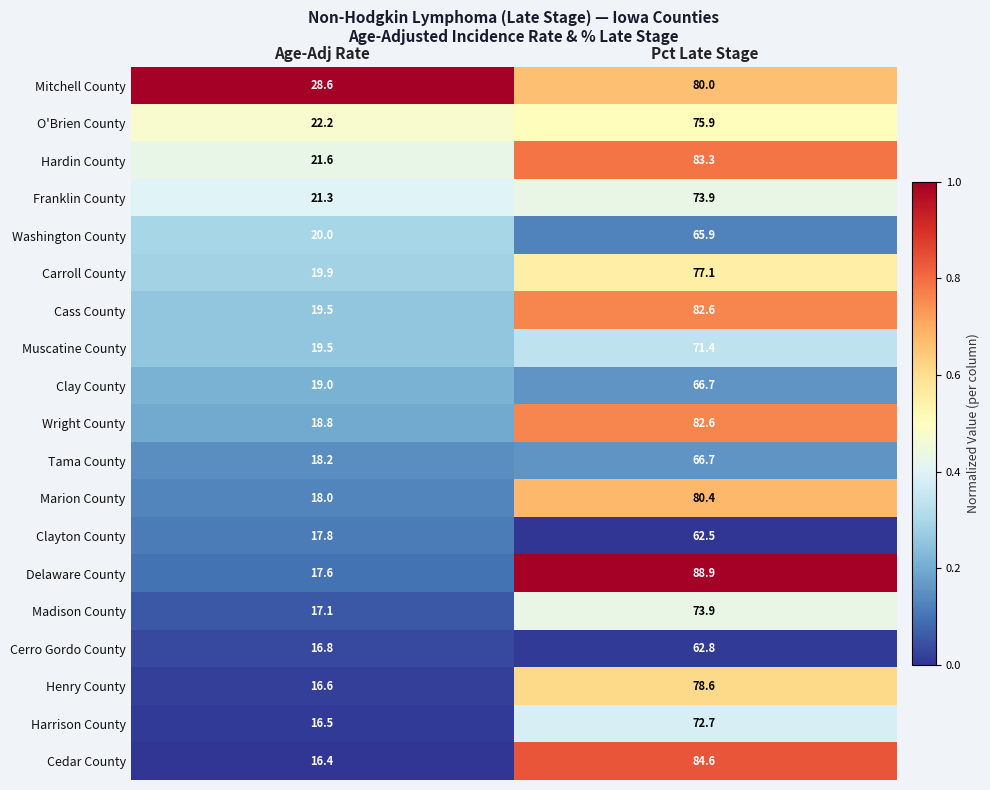

At which category is the sum across all series the highest?

Pct Late Stage